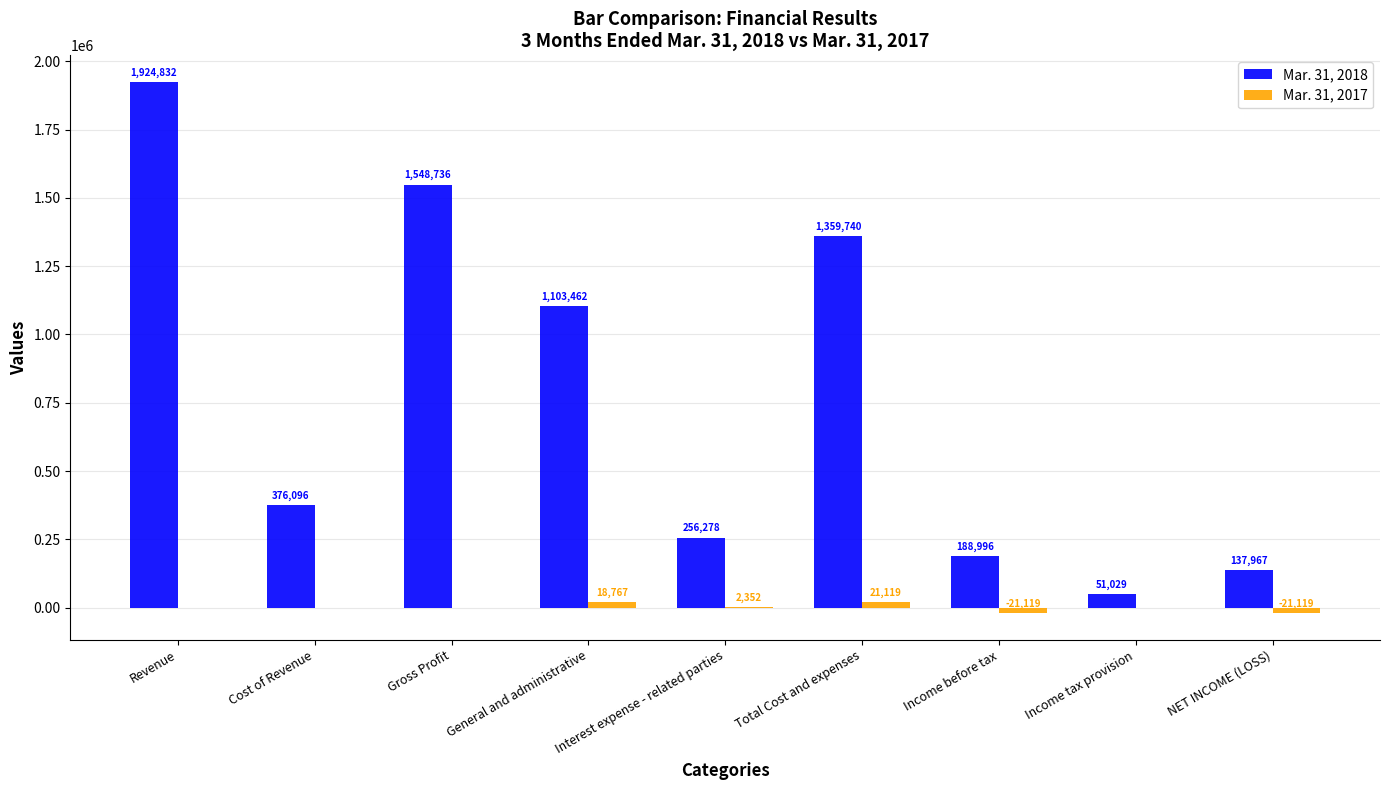

Which series changed the most between Gross Profit and General and administrative?

Mar. 31, 2018